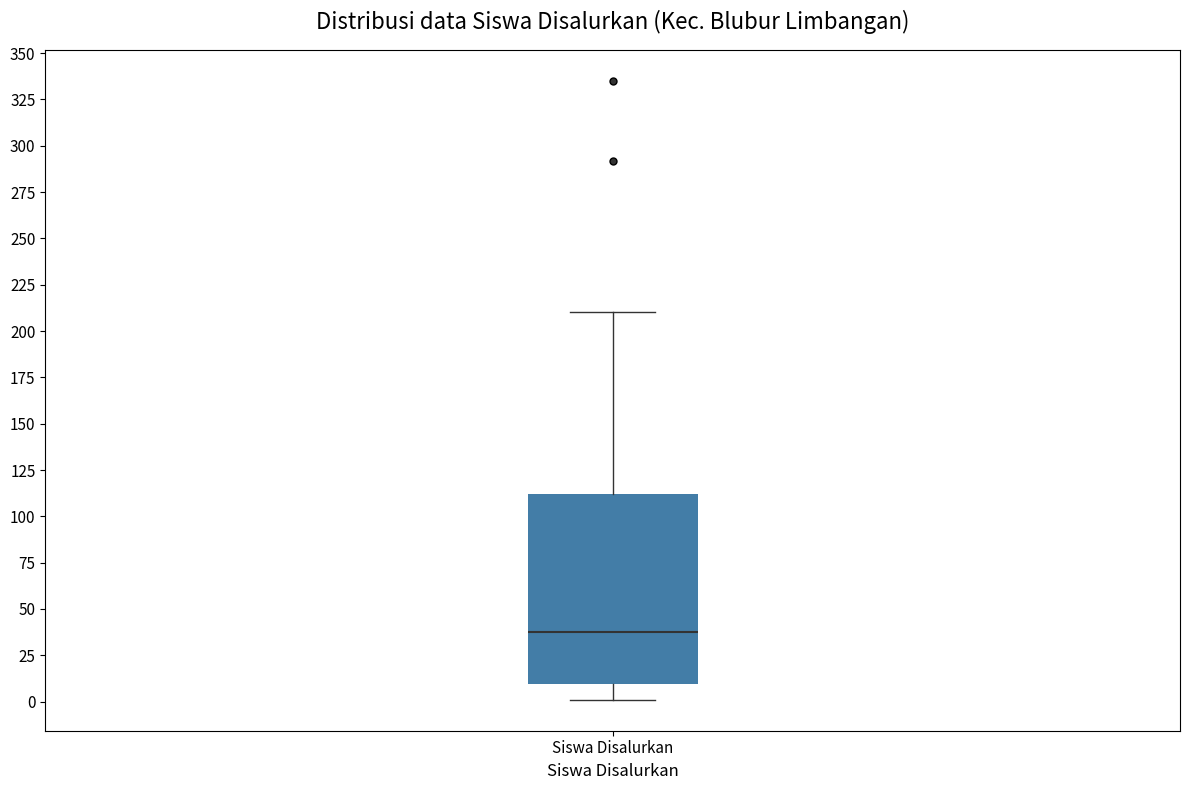

Read this box plot against the y-axis: the position of the median line, the range covered by the box, and the ends of both whiskers. The values are not printed on the chart, so give them approximately, as read against the axis.

median 40, box 10 to 110, whiskers 0 to 210